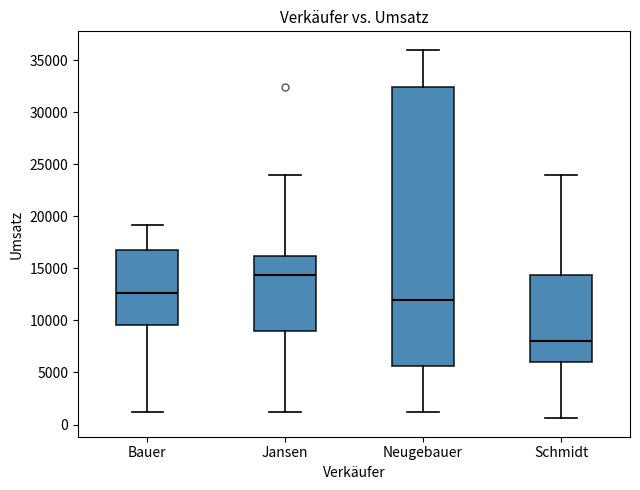

Which box's median line is the highest?

Jansen